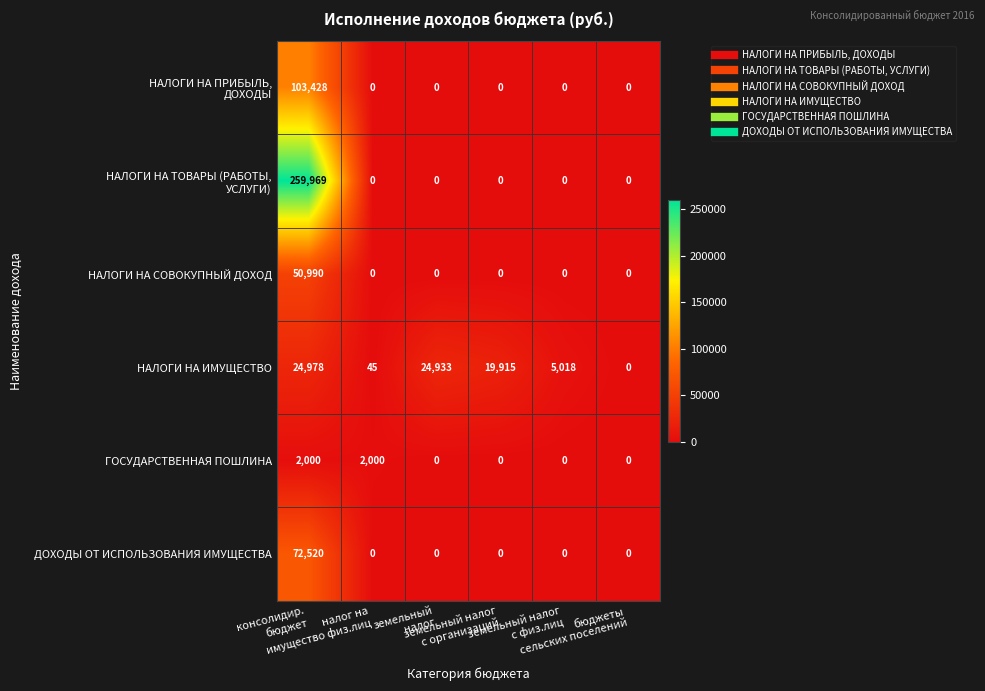

What is the maximum value shown in the chart?

259969